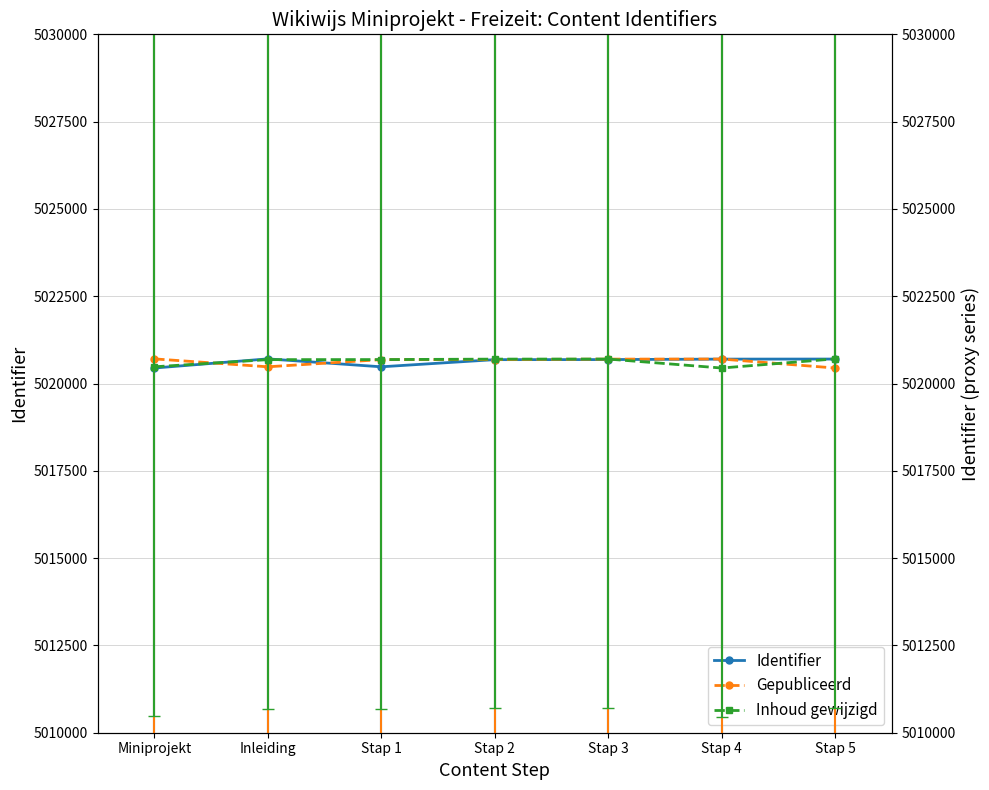

What is the difference between the Inhoud gewijzigd values at Inleiding and Miniprojekt?

205